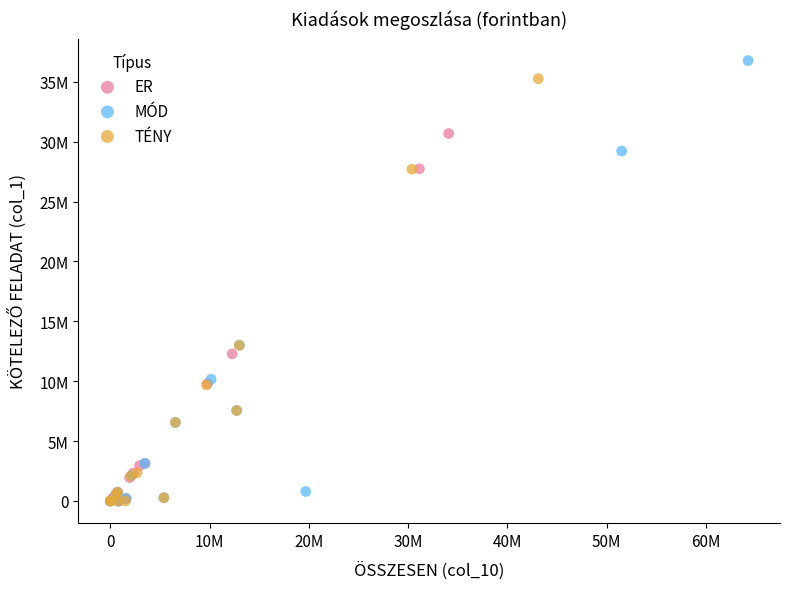

What are all the series names shown in the legend?

ER, MÓD, TÉNY